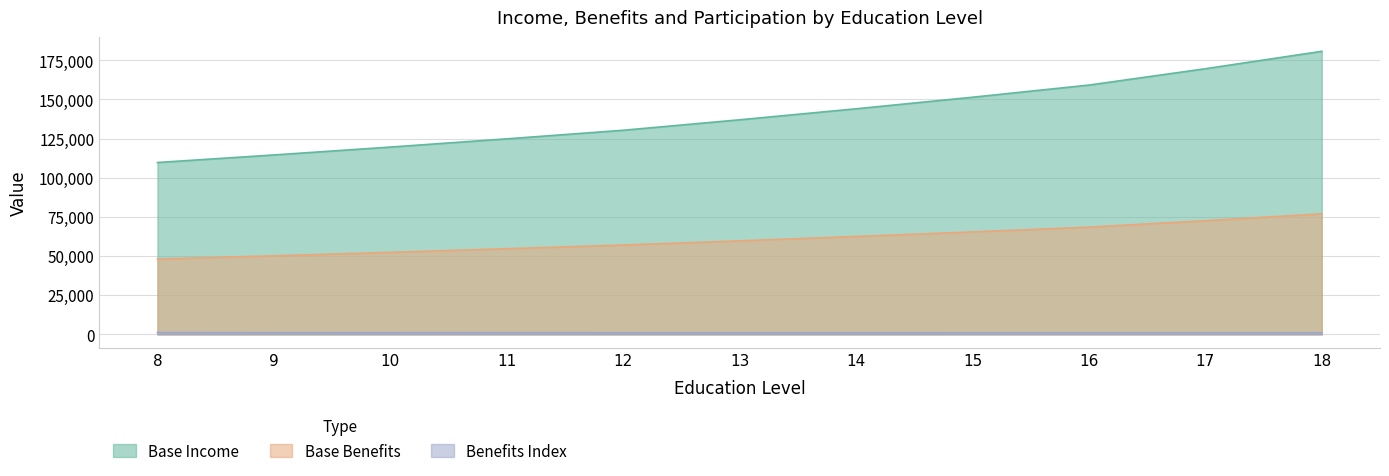

What is the difference between the maximum and second lowest values in the Base Unemployment series?

119.4